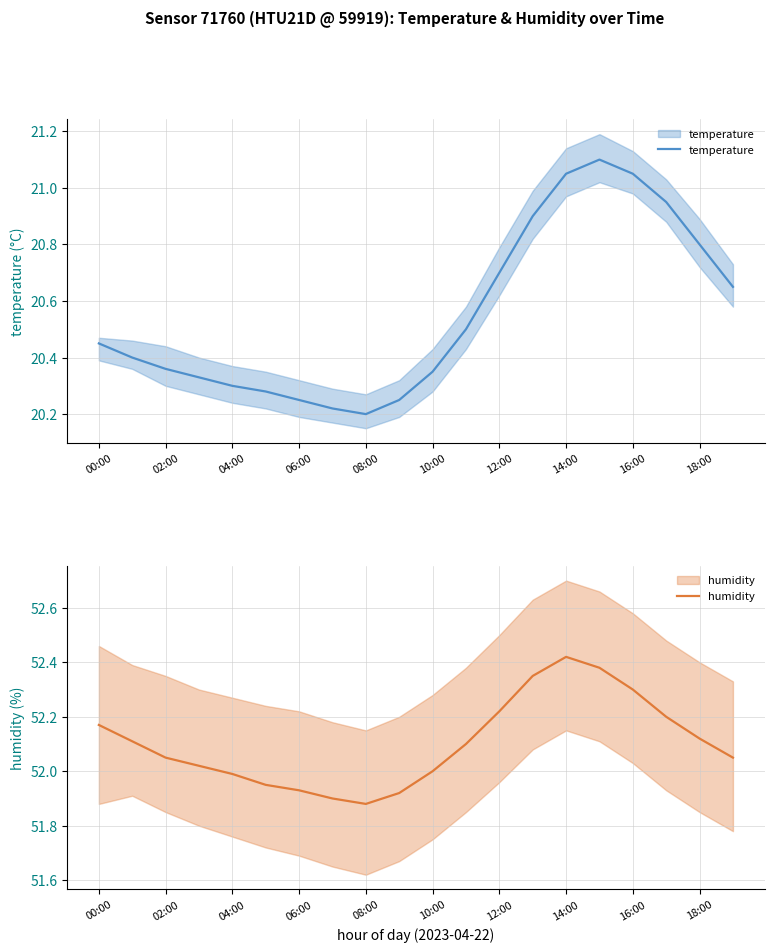

What is the sum of all temperature values?

411.1